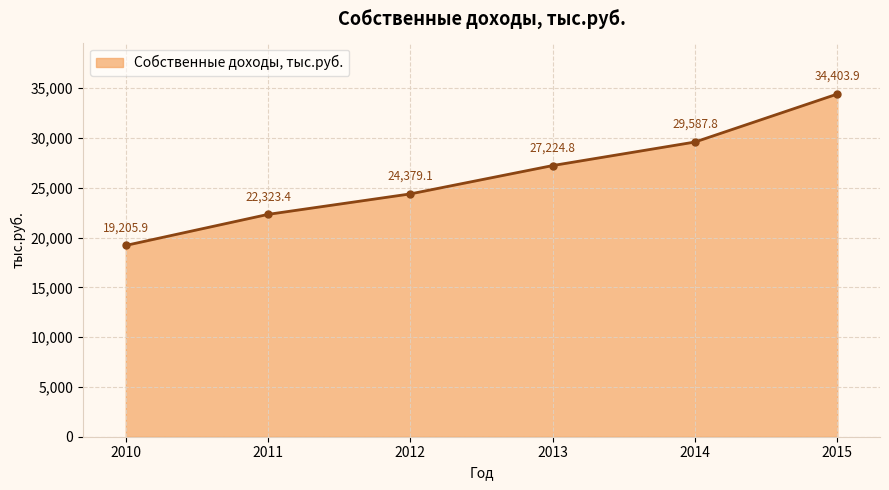

Which category has the lowest value across all series?

2010